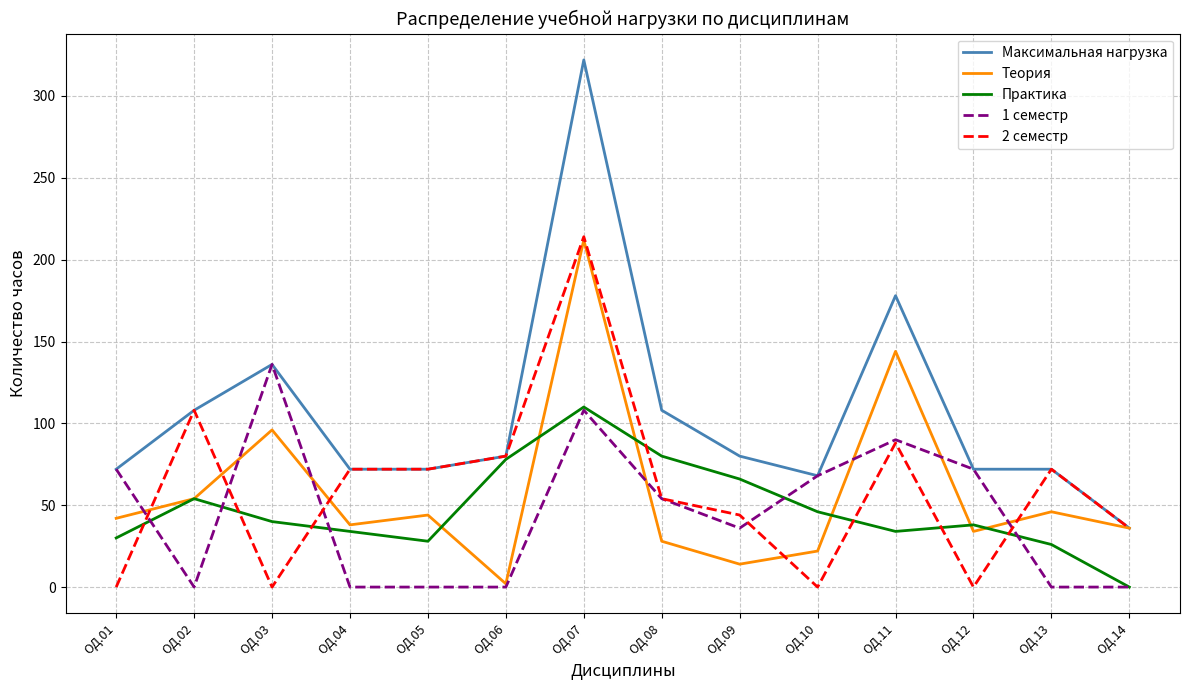

Does the chart have visible grid lines?

Yes